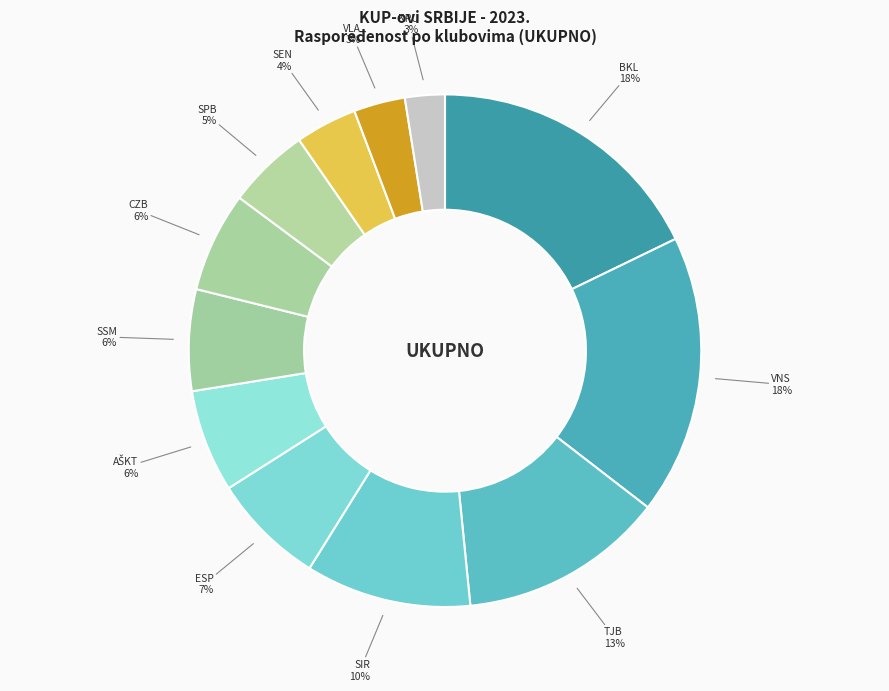

How many slices are in this pie chart?

12